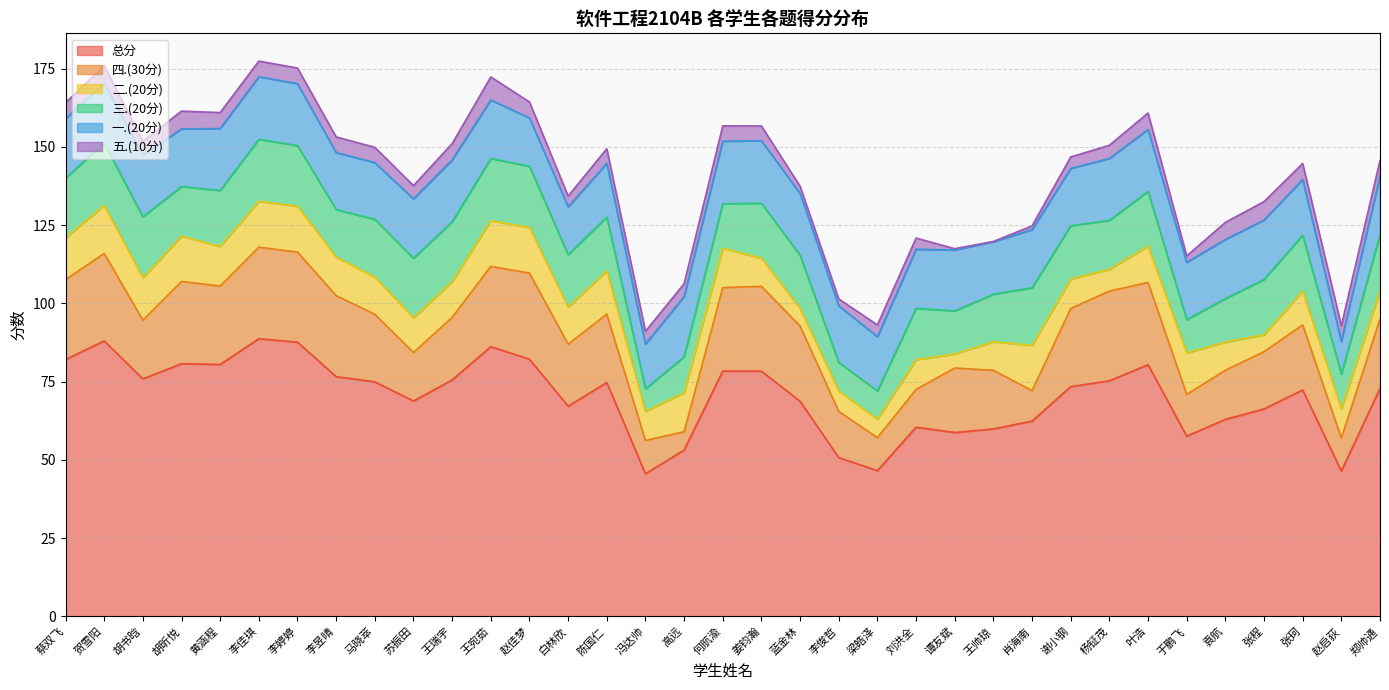

How many values in the 三.(20分) series are below 18?

15